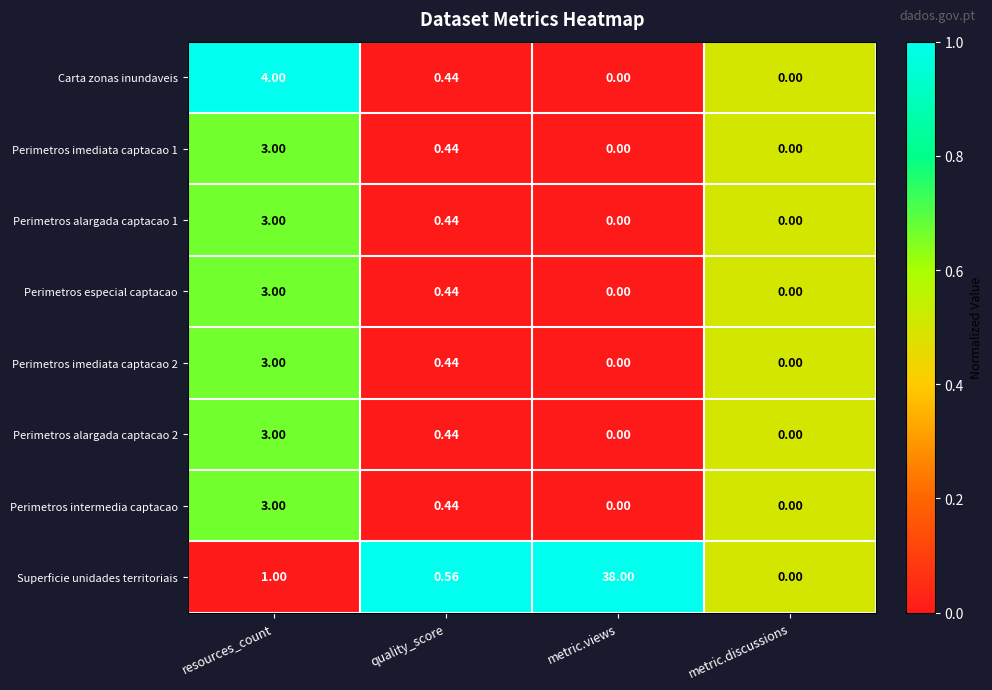

Which label corresponds to the largest value in the chart?

metric.views